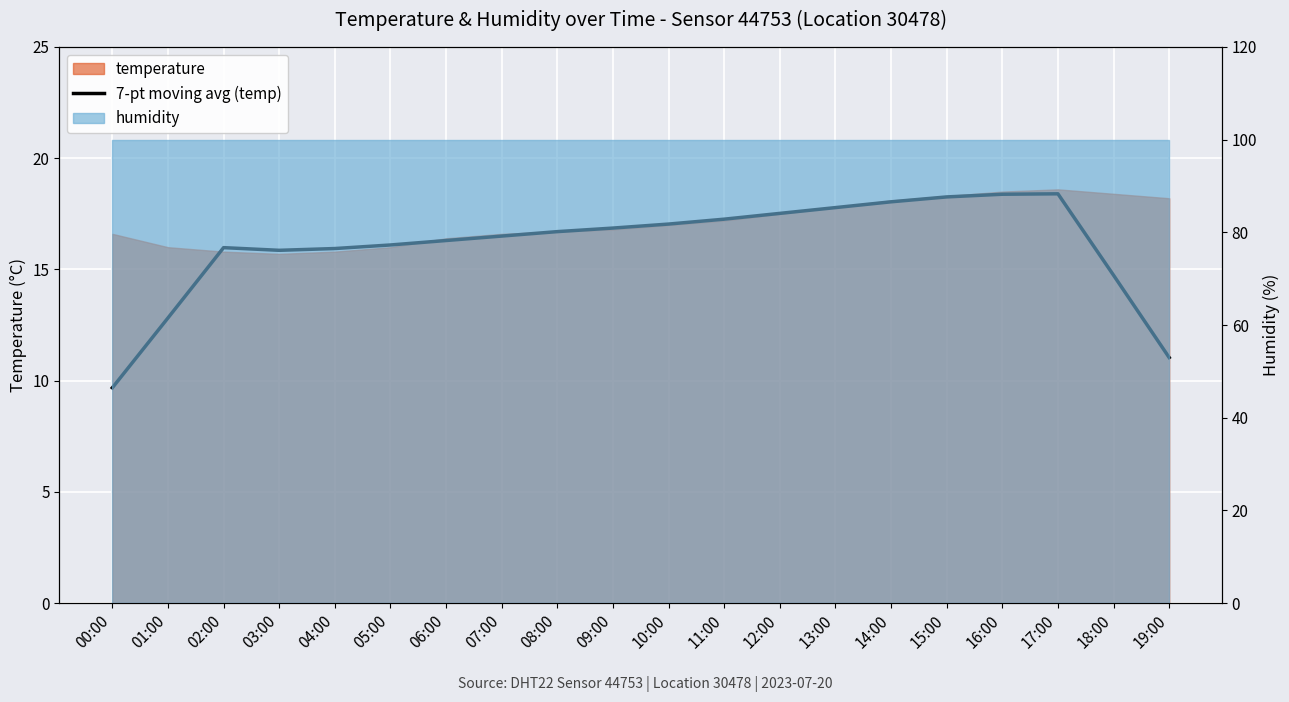

Reading left to right, list all the values displayed in this chart.

9.7	12.8	16.0	15.9	15.9	16.1	16.3	16.5	16.7	16.9	17.0	17.3	17.5	17.8	18.0	18.3	18.4	18.4	14.7	11.0